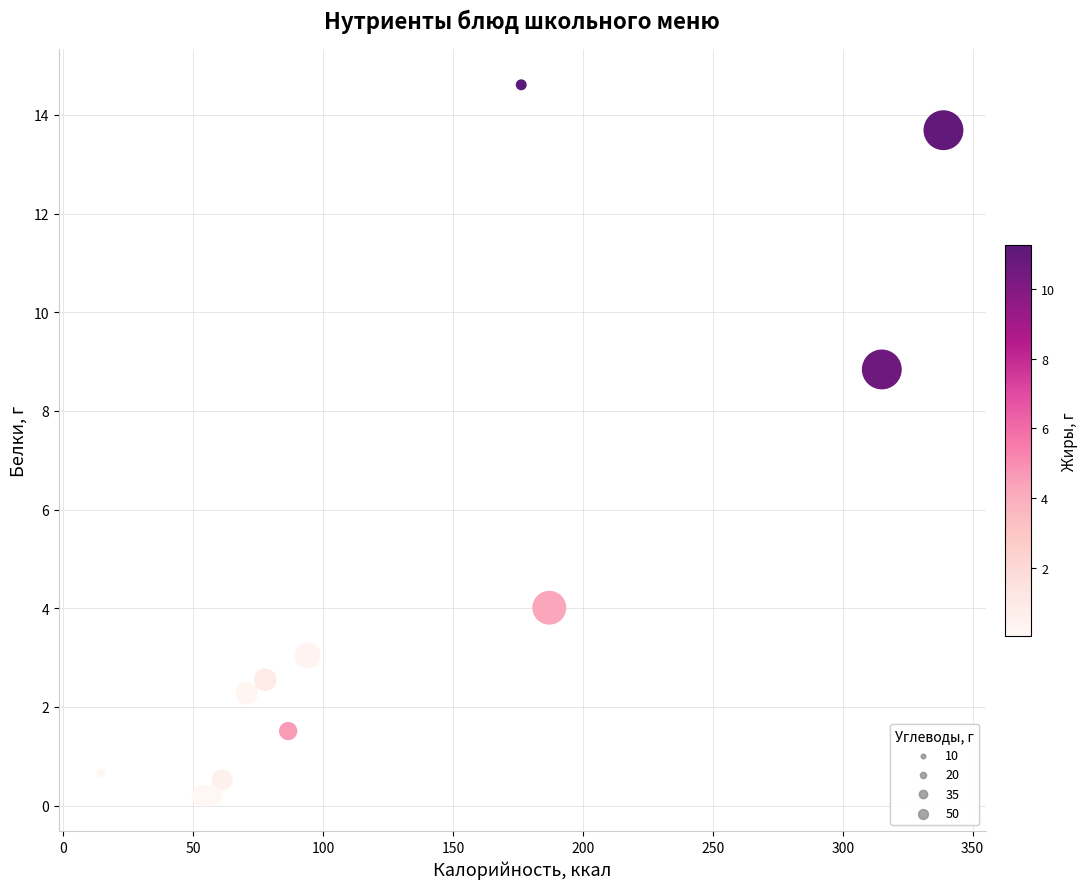

What Y value in the scatter plot is closest to 7?

8.8